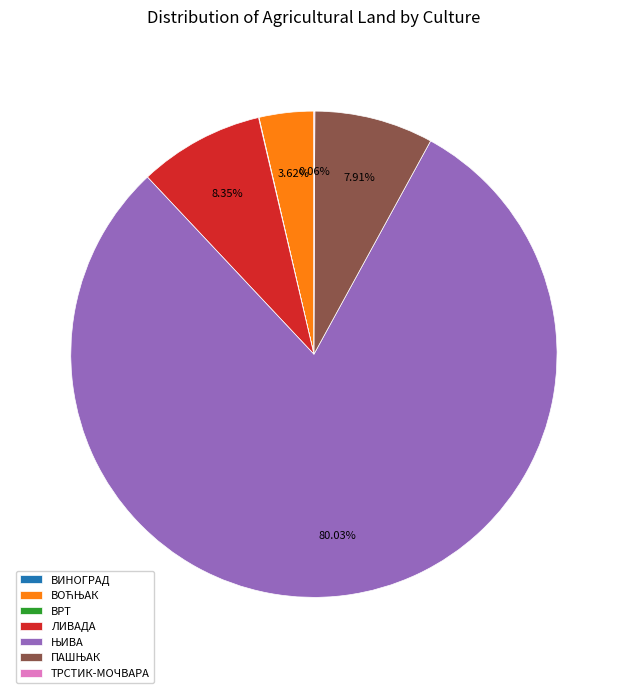

Is there any slice that represents more than half of the pie?

Yes